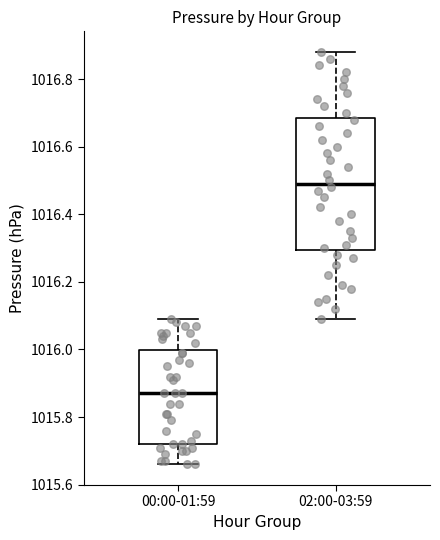

Which box has the lowest median line?

00:00-01:59